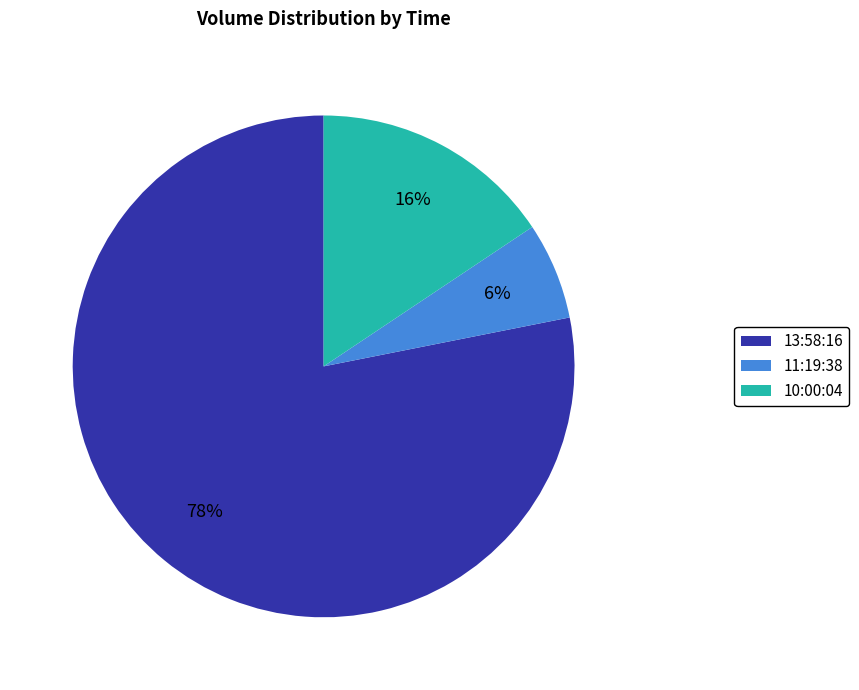

Between 13:58:16 and 11:19:38, which is larger?

13:58:16